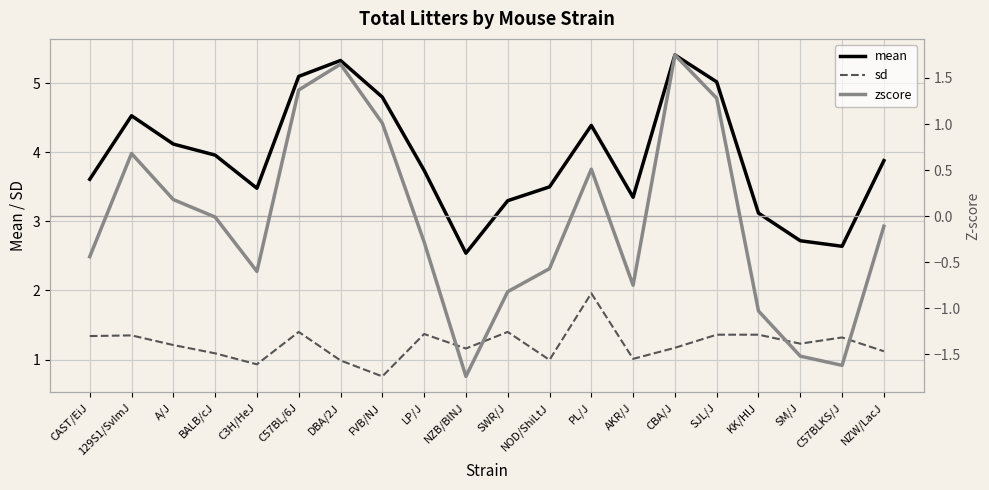

What is the difference between the maximum and minimum values in the zscore series?

3.5